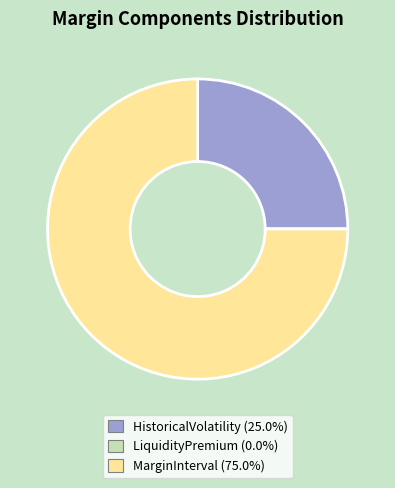

Which slice is the largest?

MarginInterval